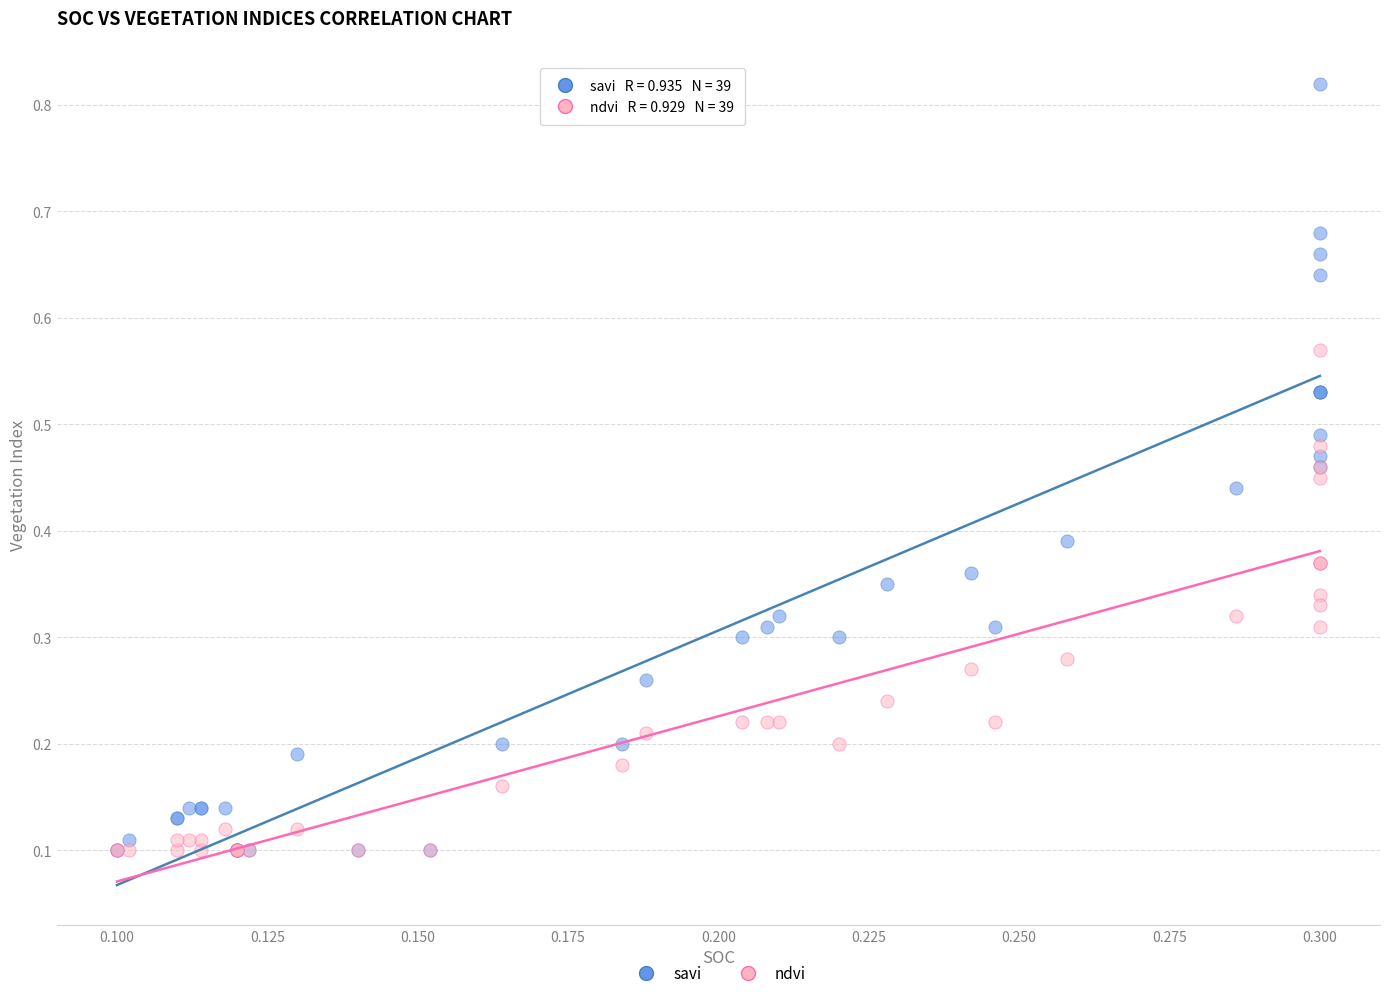

Which series has the largest Y range (max minus min)?

savi